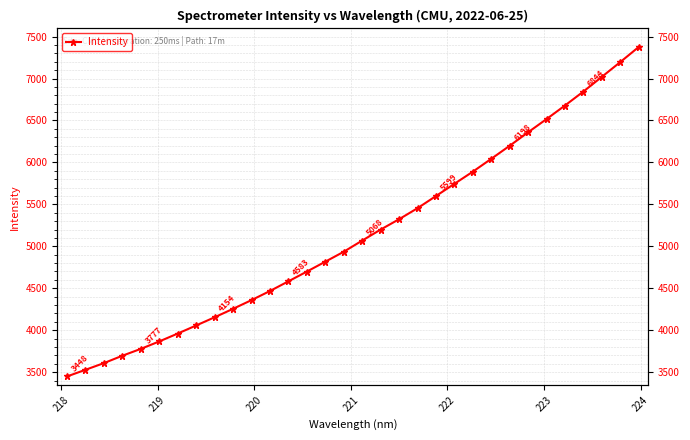

How many values are below 5068?

16